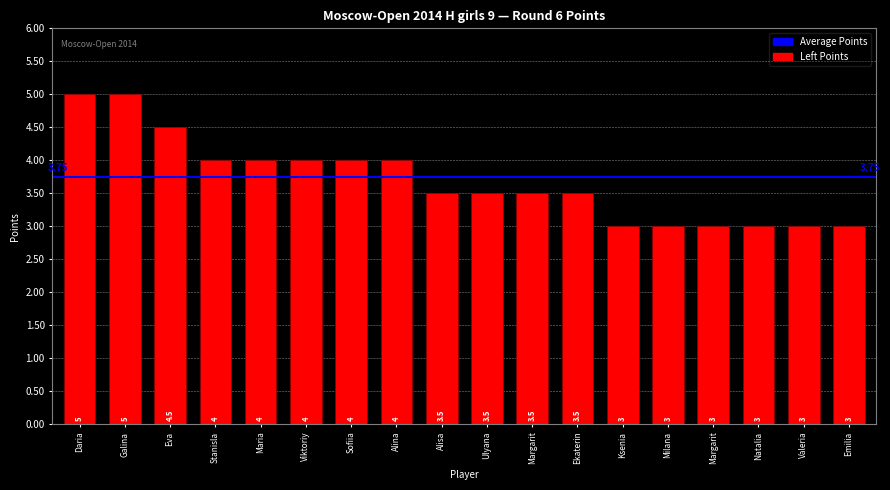

At which label is the value closest to 4?

Stanisla